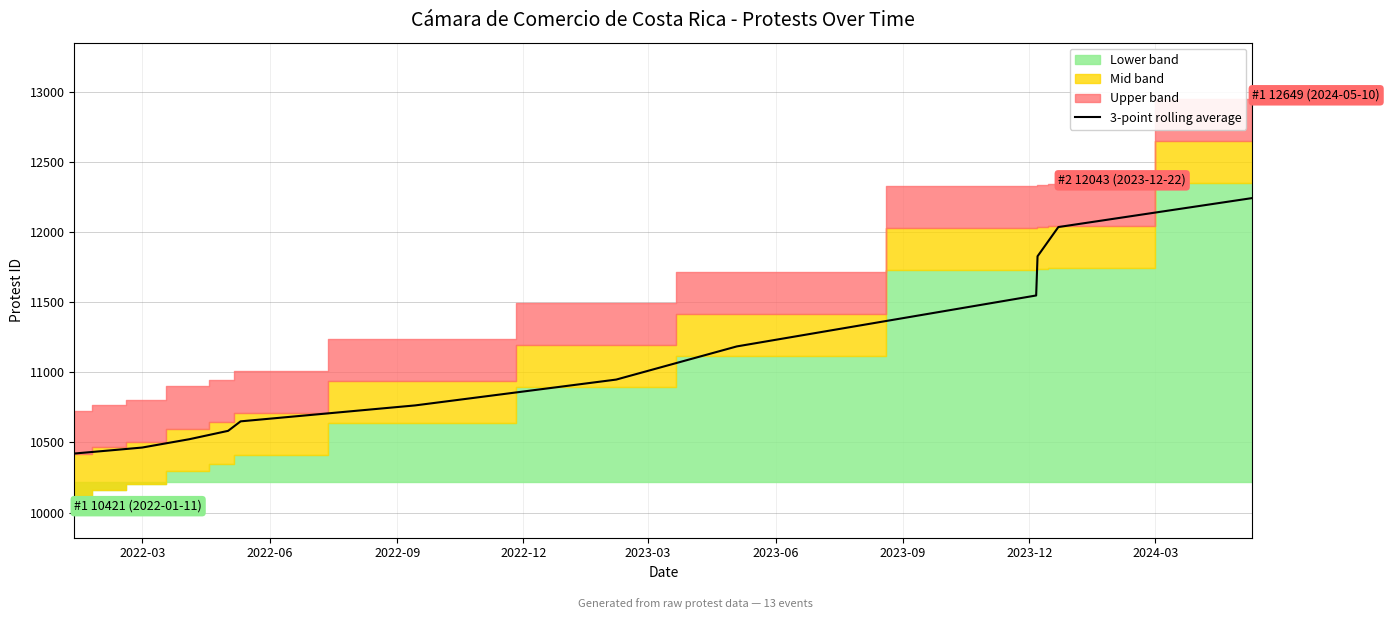

What is the highest value of the 3-point rolling average series?

12241.7